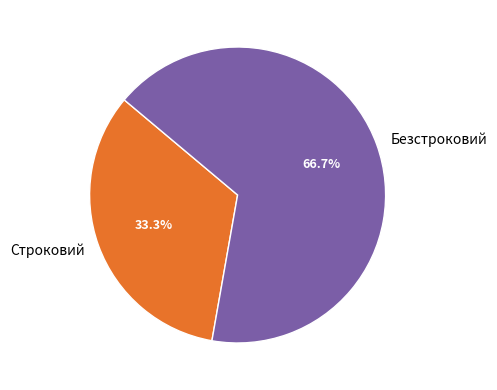

True or false: Безстроковий accounts for 67% of the total.

True